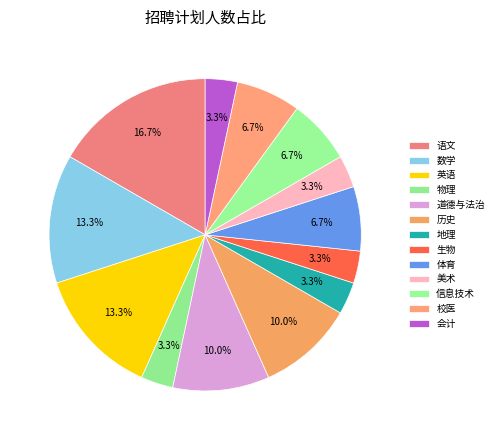

How many slices are in this pie chart?

13